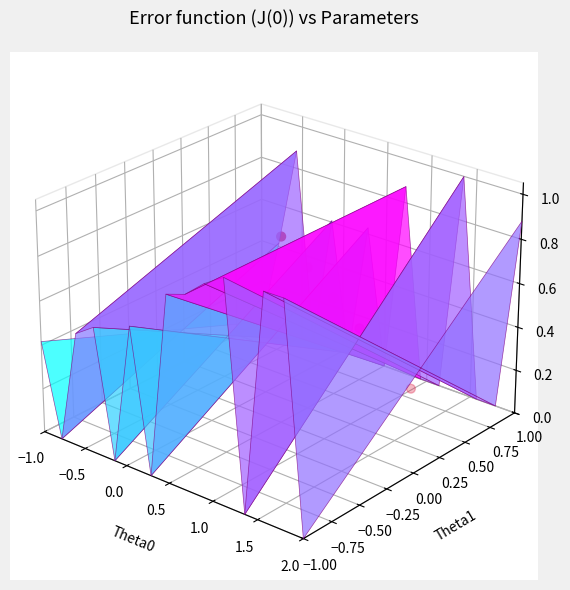

List the labels in order of value, largest first.

−1.0, −0.5, 0.0, 0.5, 1.0, 1.5